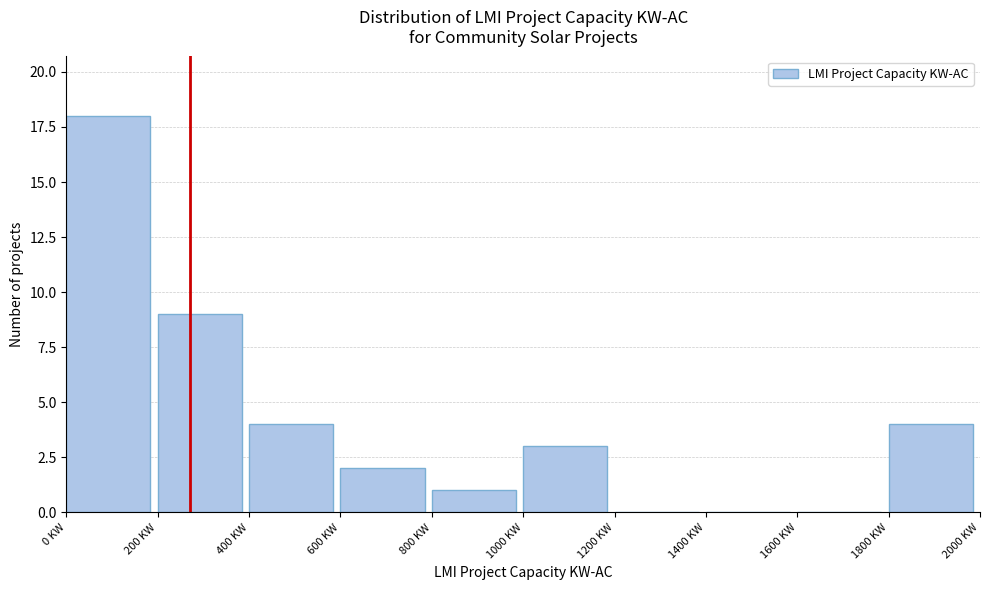

Which range on the x-axis has the tallest bar?

0 to 200